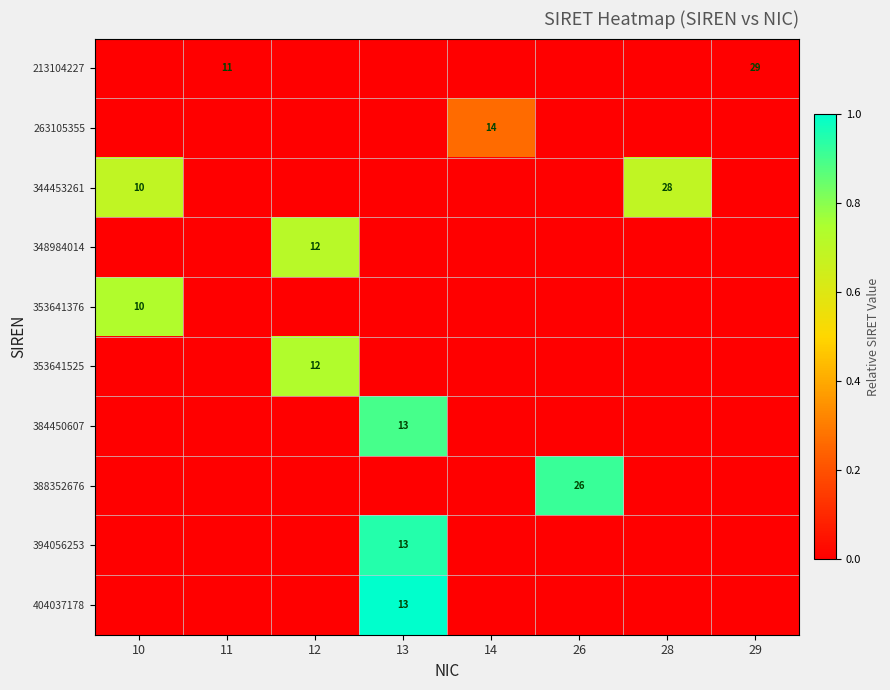

Is the value of 263105355 at 14 greater than the value of 344453261 at 10?

Yes